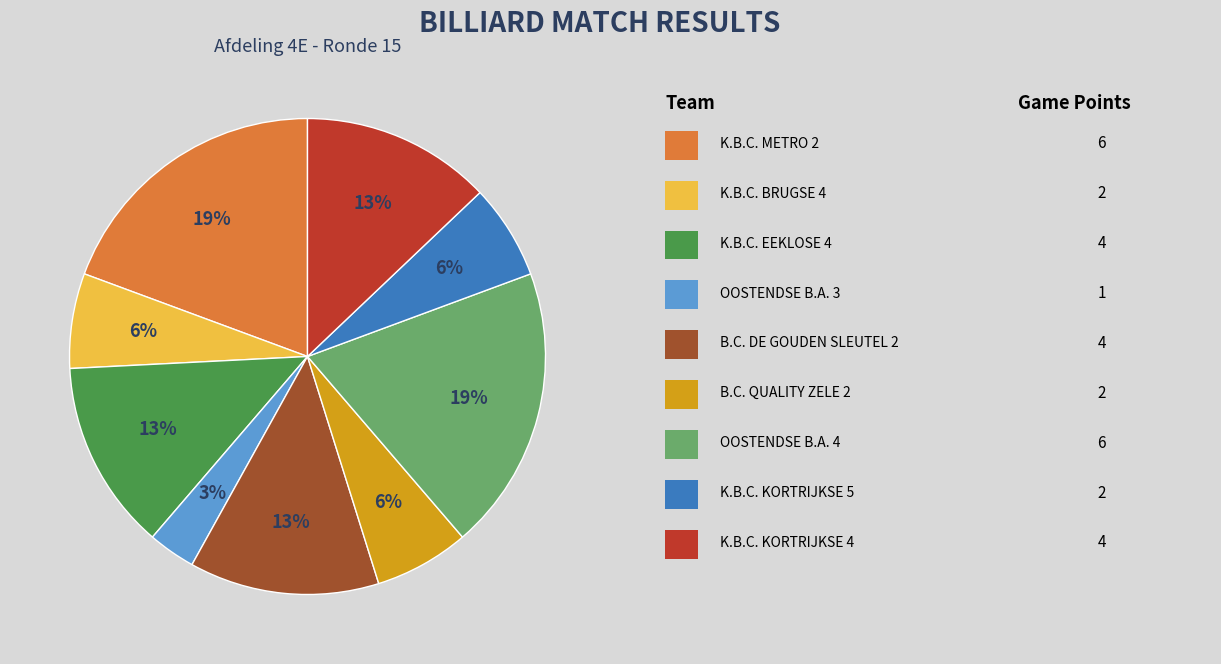

How many slices are in this pie chart?

9